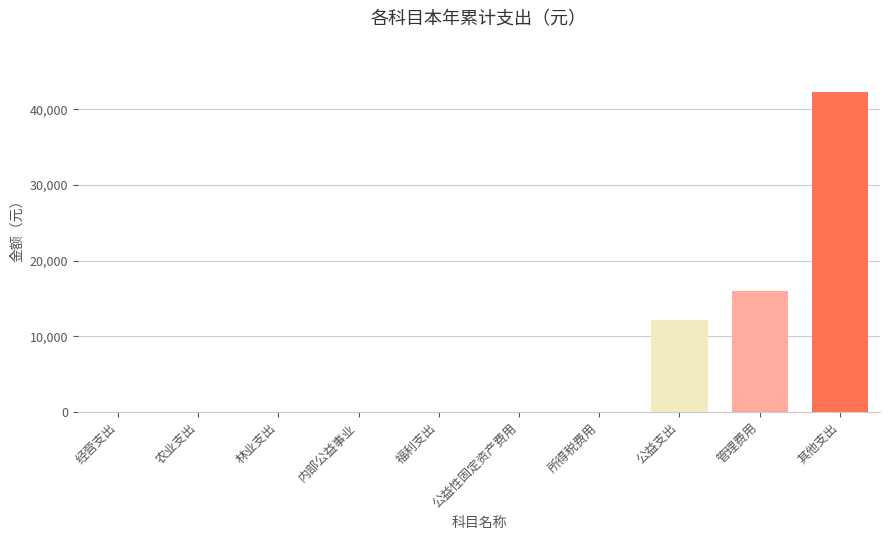

Reading left to right, extract all data points from this chart.

经营支出=0.0	农业支出=0.0	林业支出=0.0	内部公益事业=0.0	福利支出=0.0	公益性固定资产费用=0.0	所得税费用=0.0	公益支出=12180.0	管理费用=15975.9	其他支出=42360.0